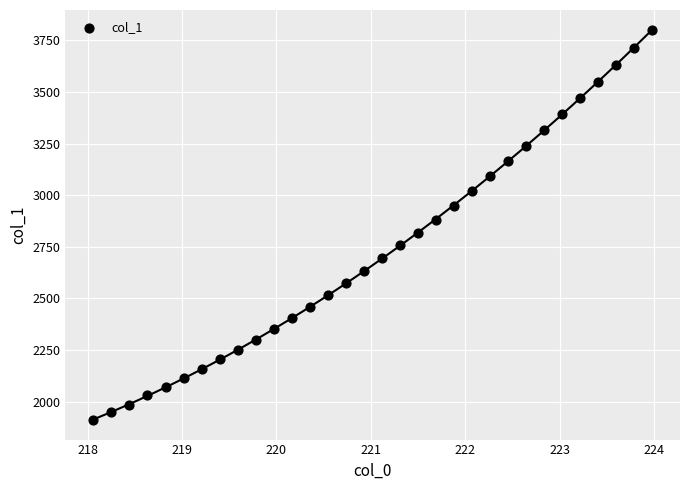

What is the range of X values (max minus min)?

5.9